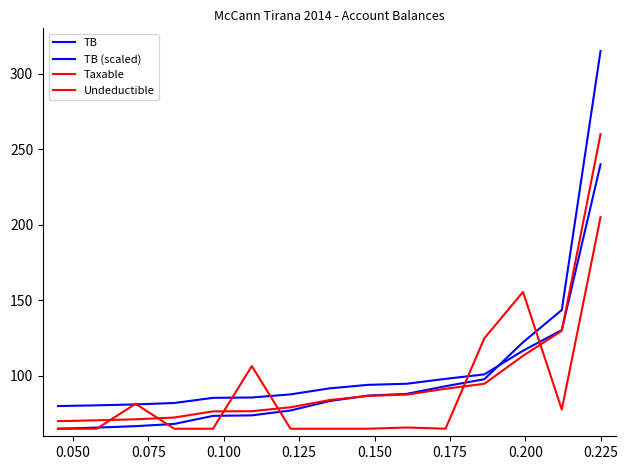

How many lines are shown in the chart?

4